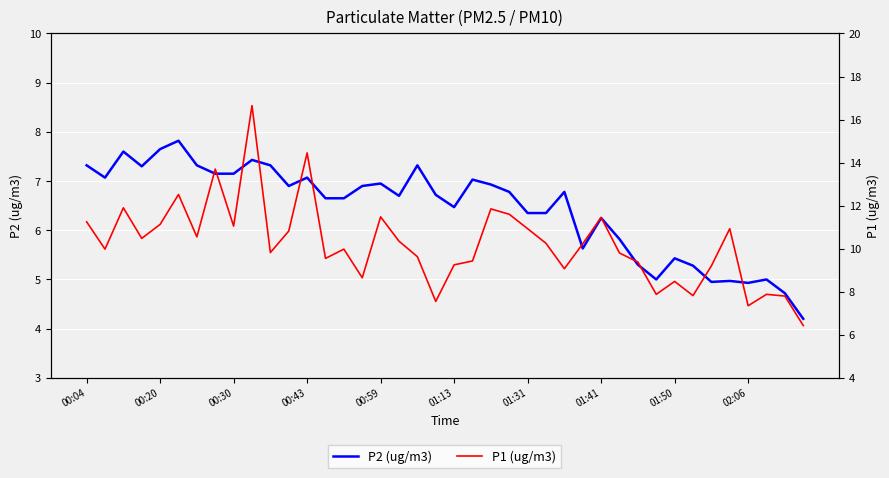

What is the minimum value for P2 (ug/m3)?

4.2